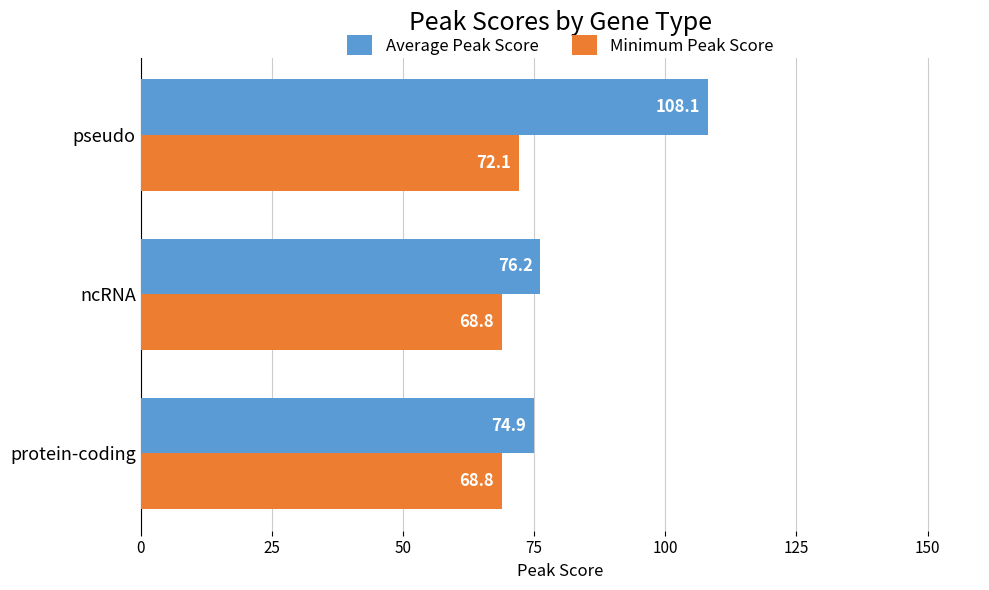

Which series has the largest range (max minus min)?

Average Peak Score